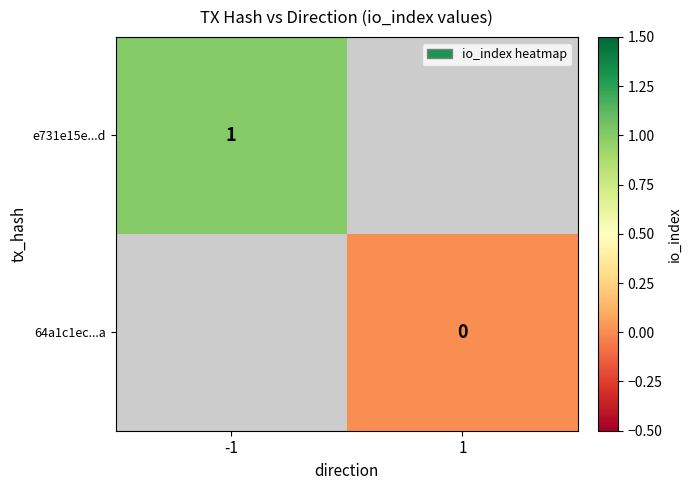

The e731e15e...d series shows 1 at -1. True or false?

True